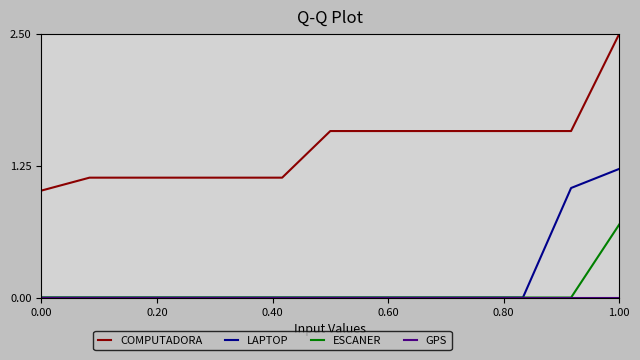

True or false: LAPTOP and COMPUTADORA intersect in this chart.

False